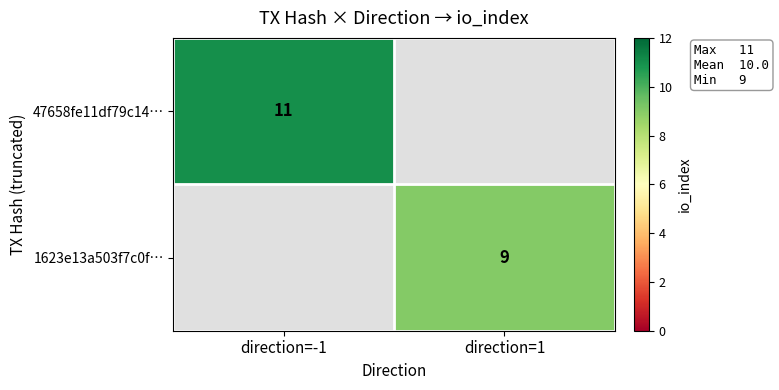

The 1623e13a503f7c0f… series shows 13 at direction=1. True or false?

False